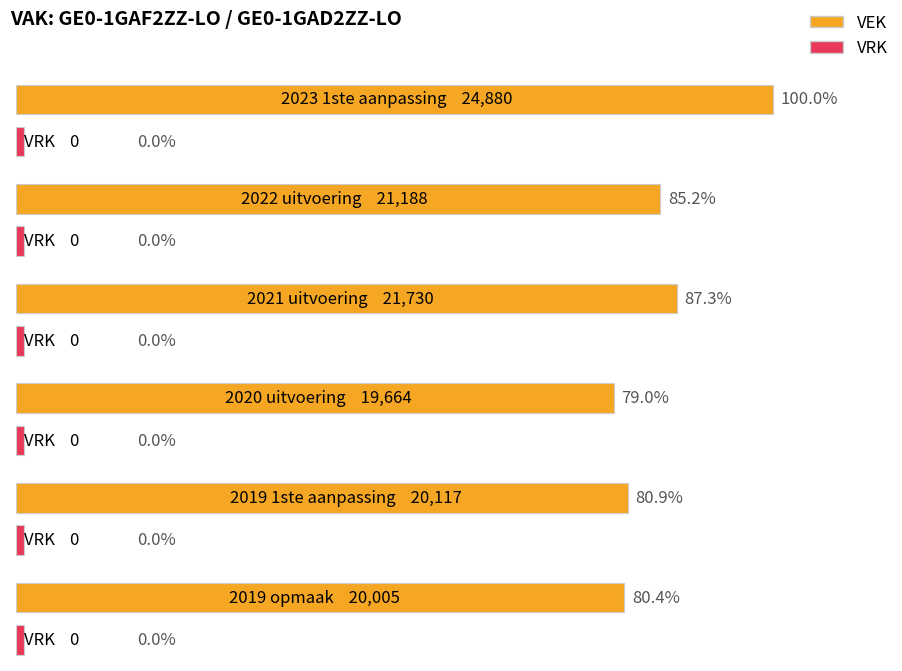

How many groups of bars are there?

6